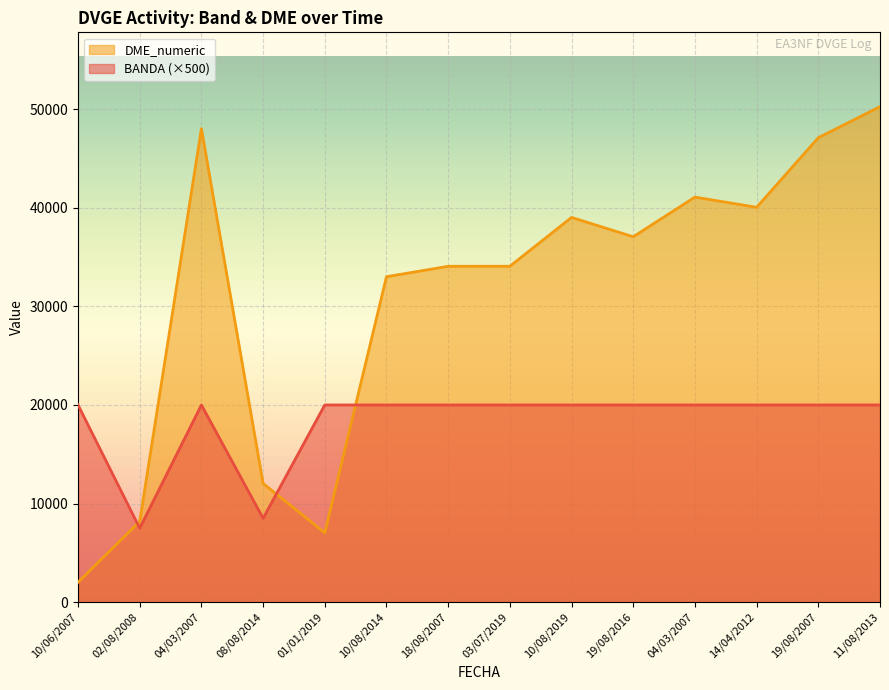

Which series changed the most between 10/06/2007 and 04/03/2007?

DME_numeric